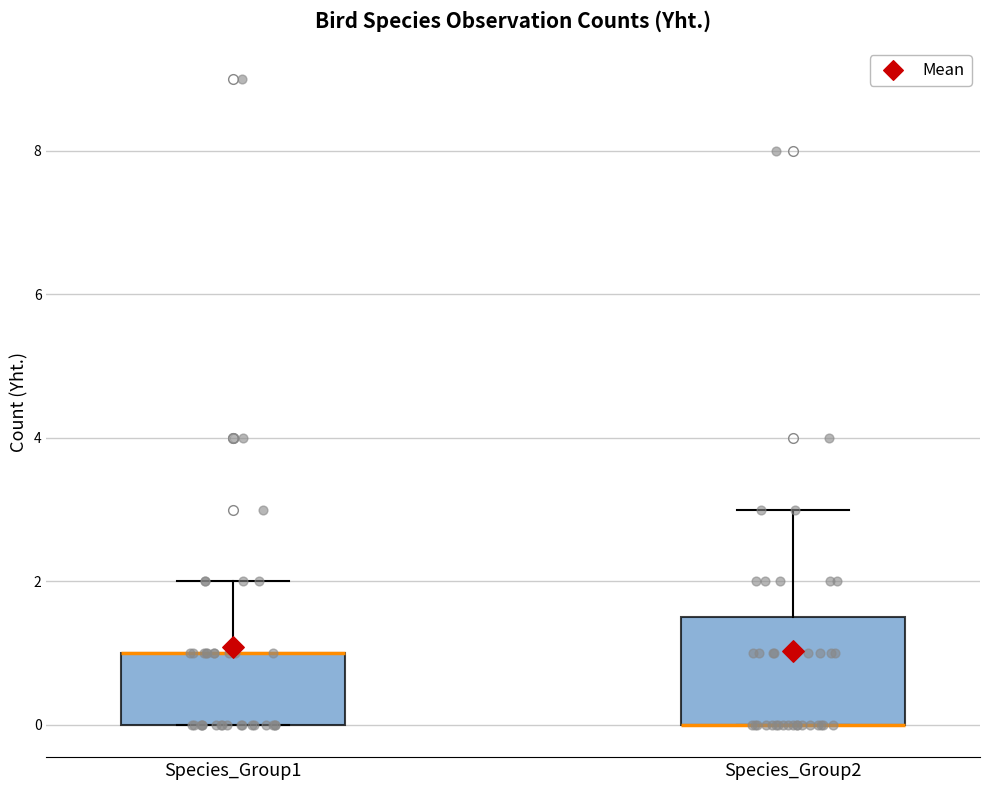

Reading left to right, read every box against the y-axis: the position of its median line, the range the box covers, and the ends of its whiskers. The values are not printed on the chart, so give them approximately, as read against the axis.

Species_Group1: median 1.0 (drawn on the box's upper edge), box 0.0 to 1.0, whiskers 0.0 to 2.0
Species_Group2: median 0.0 (drawn on the box's lower edge), box 0.0 to 1.6, whiskers 0.0 to 3.0